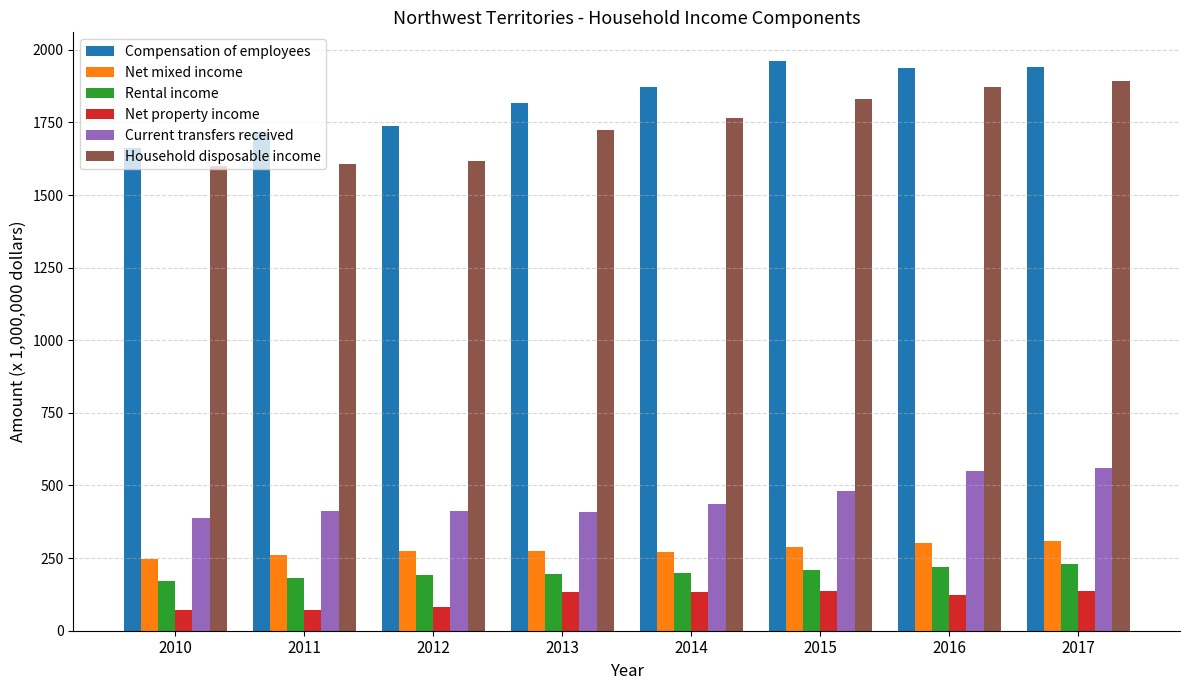

What is the sum of the Net mixed income values at 2011 and 2017?

571